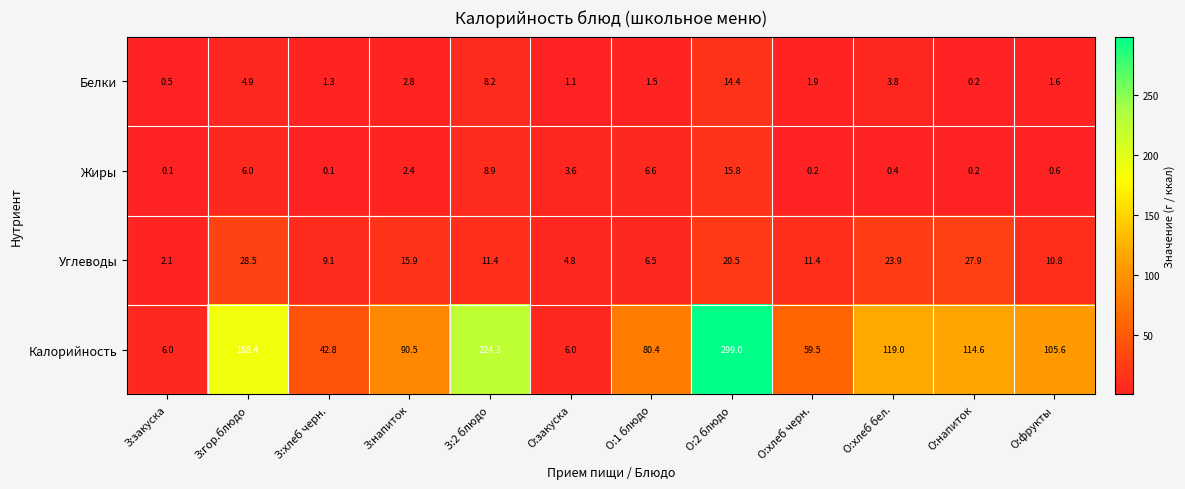

At which category is the sum across all series the highest?

О:2 блюдо